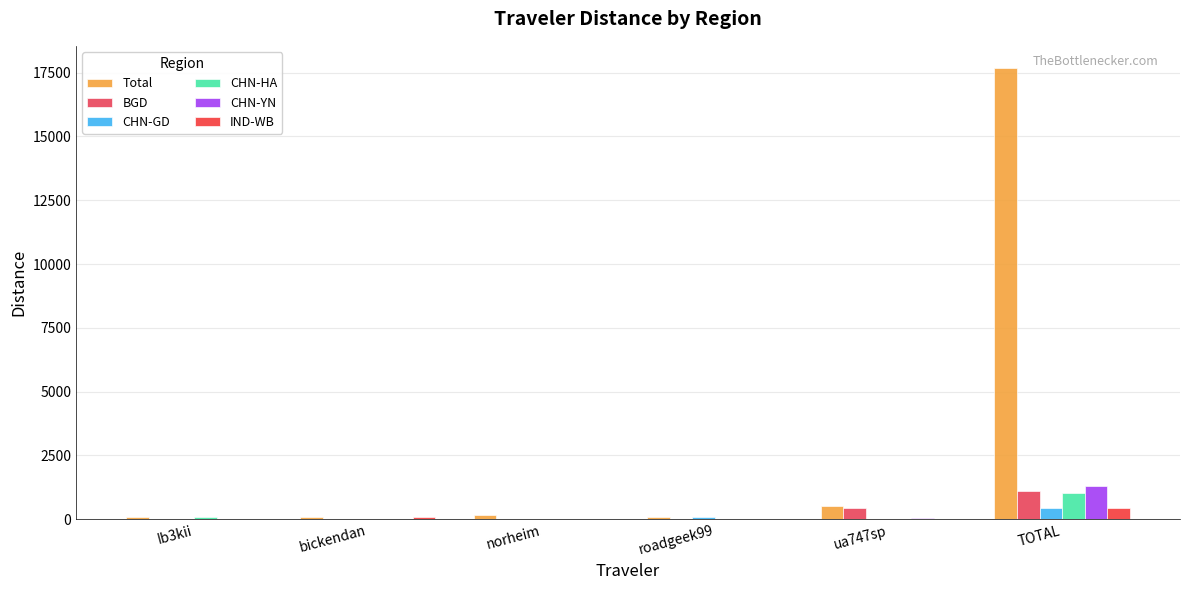

What position from the left is norheim?

3